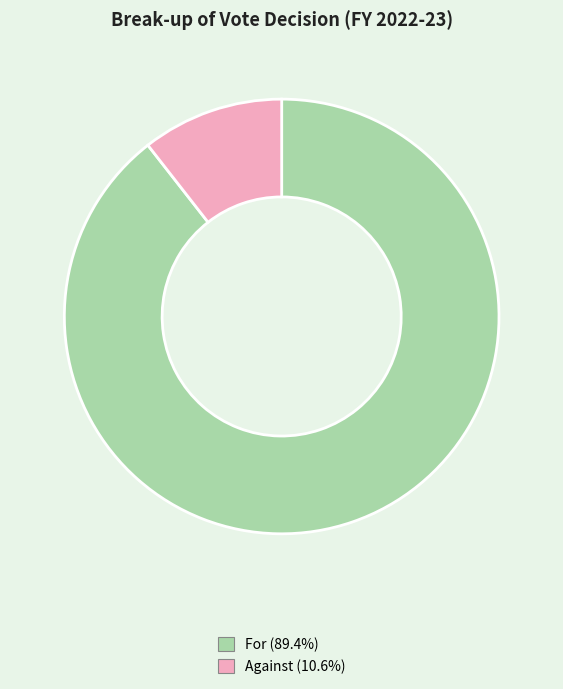

What is the ratio of the value at For (89.4%) to the value at Against (10.6%)?

8.5